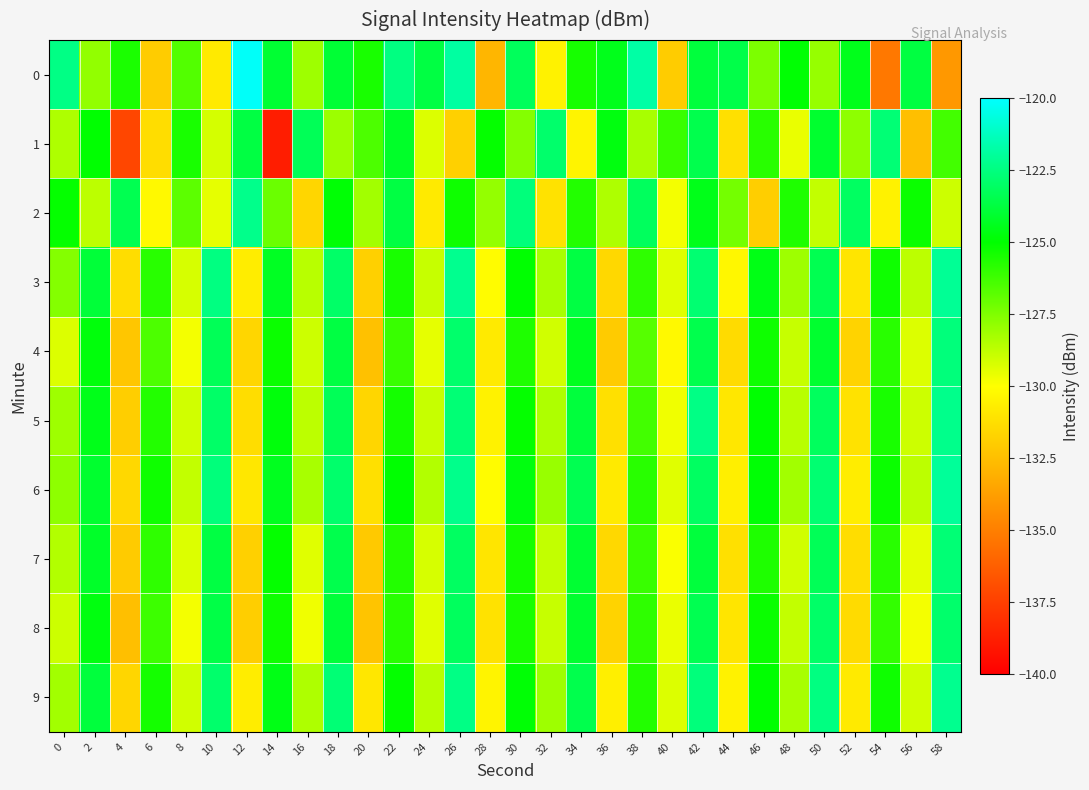

Between 56 and 30, which is larger?

30